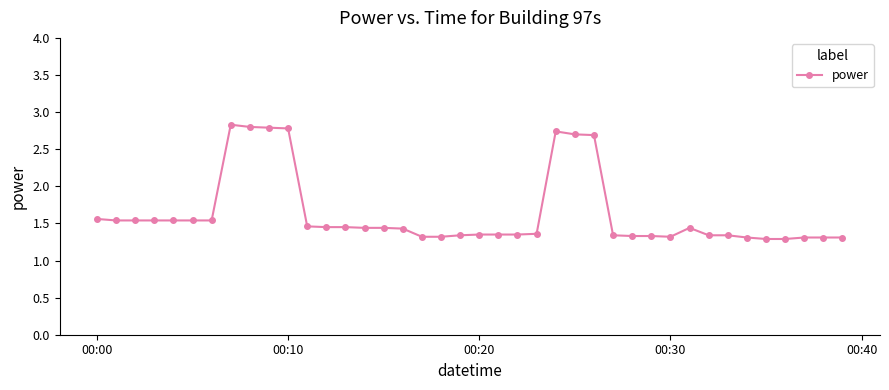

How many values are between 1 and 2?

33